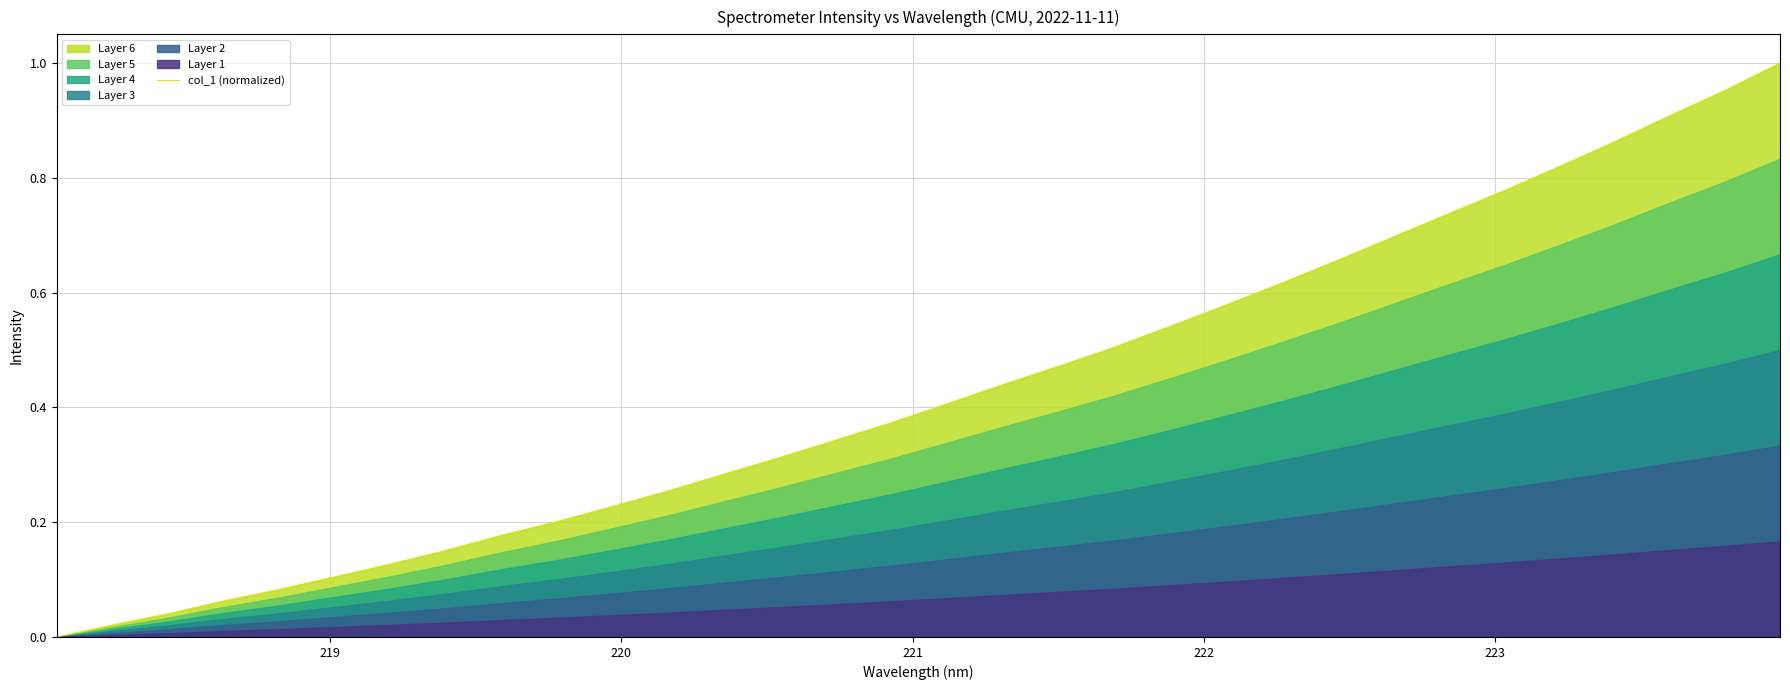

Reading left to right, extract all data points from this chart.

0.0	0.0	0.0	0.1	0.1	0.1	0.1	0.2	0.2	0.2	0.2	0.3	0.3	0.3	0.3	0.4	0.4	0.4	0.5	0.5	0.5	0.6	0.6	0.7	0.7	0.7	0.8	0.8	0.9	0.9	1.0	1.0